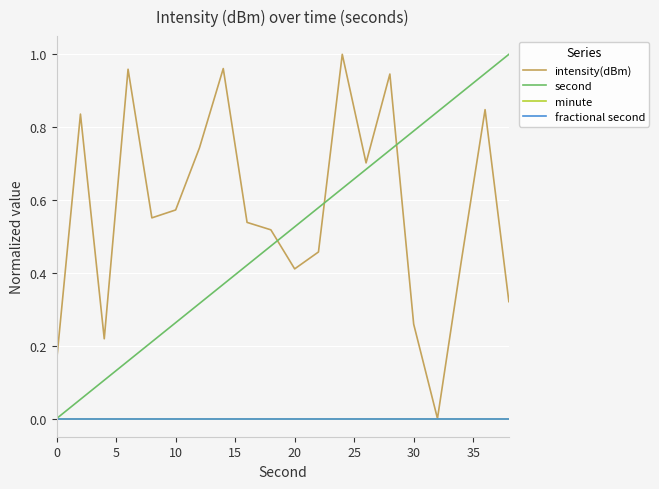

Is this an area chart (filled region under the line)?

No